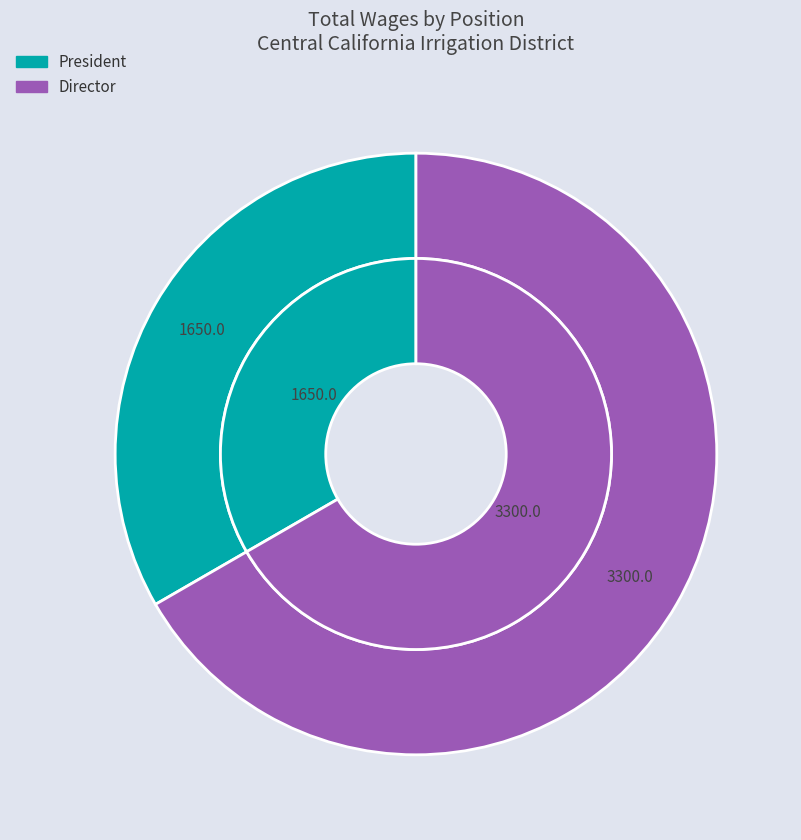

Count the number of slices in the pie.

5